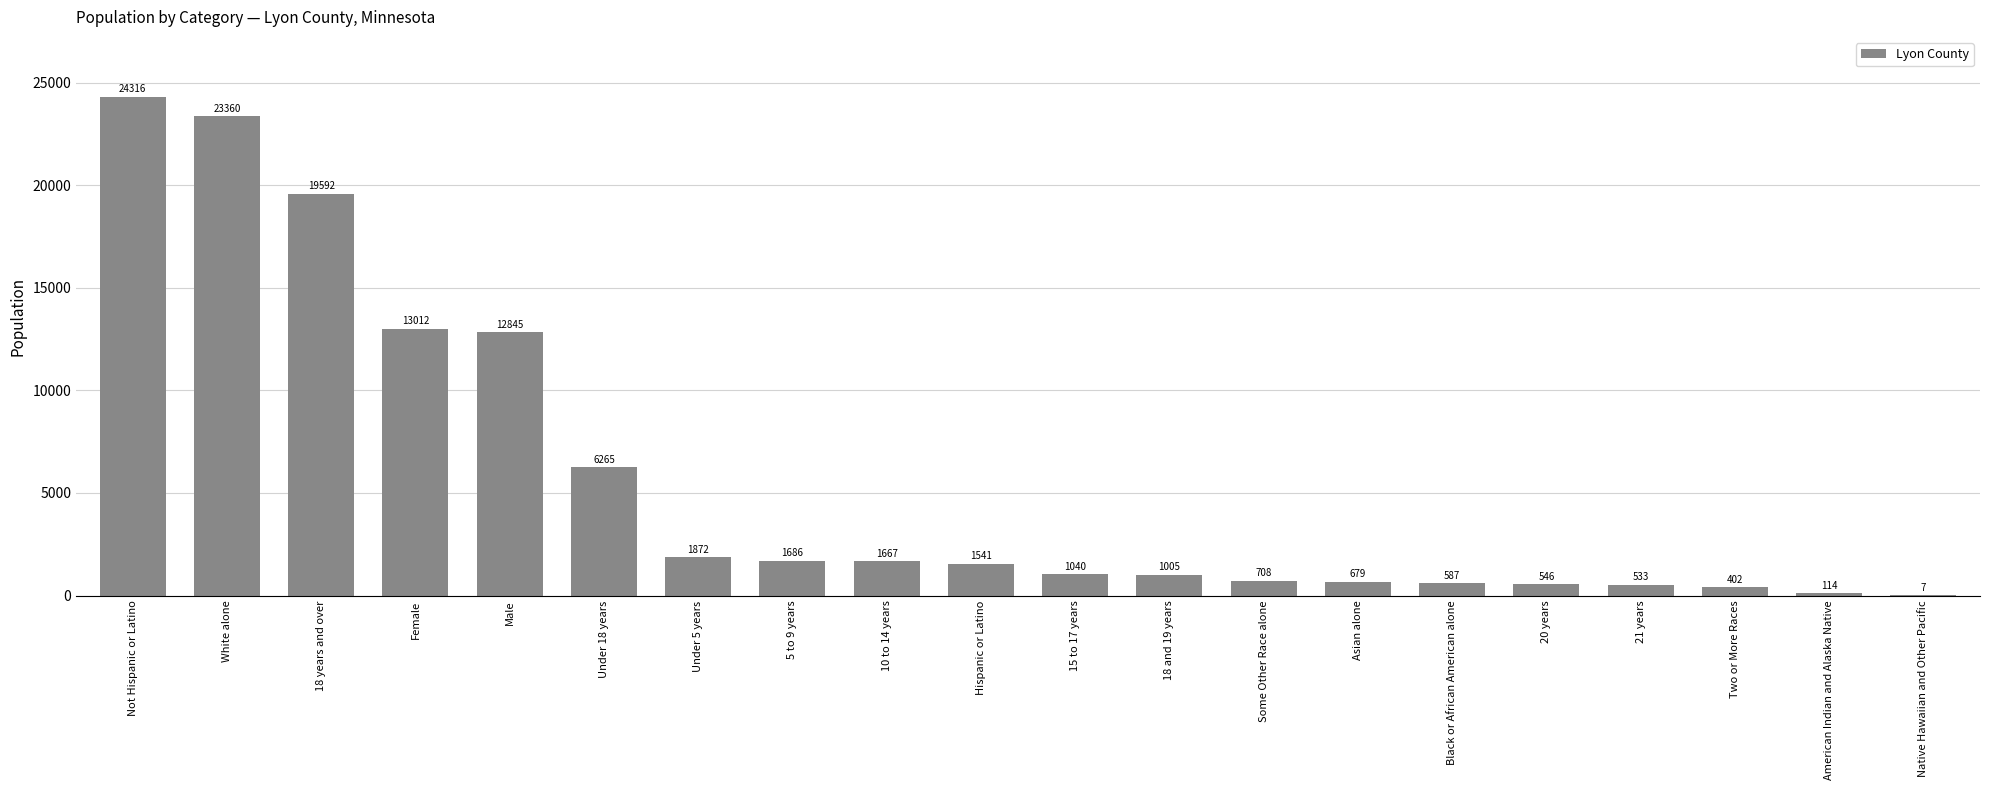

Count the number of categories in the chart.

20